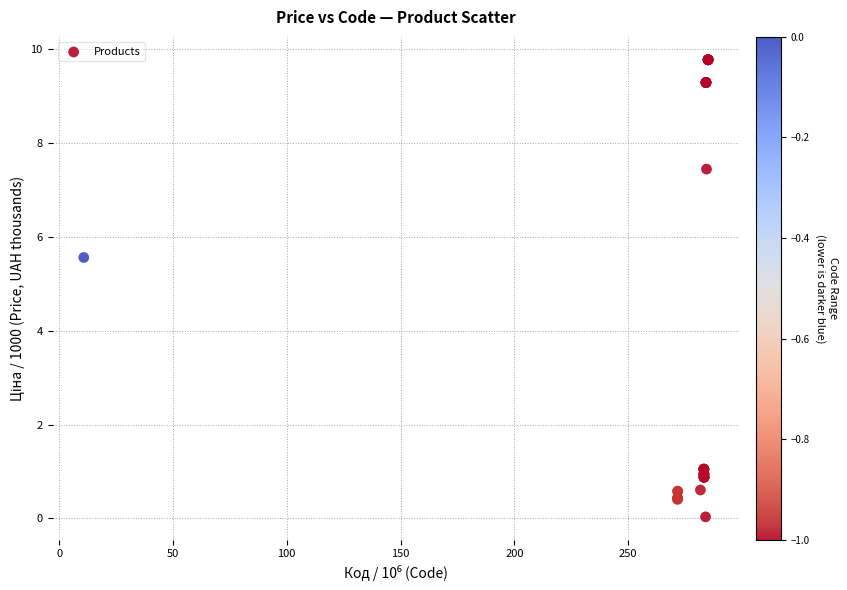

What Y value in the scatter plot is closest to 4?

5.6